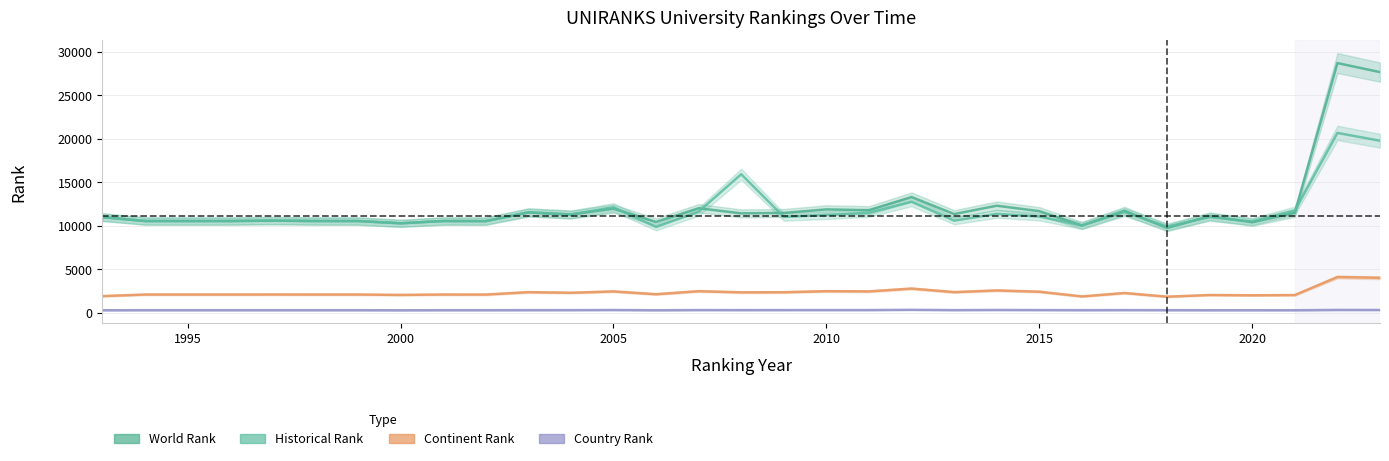

At which label is historical rank closest to 15260?

2008